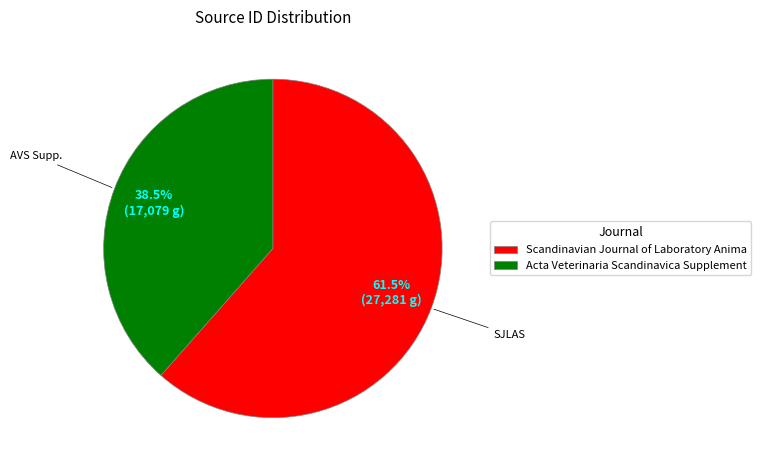

What is the smallest slice in the pie chart?

Acta Veterinaria Scandinavica Supplement